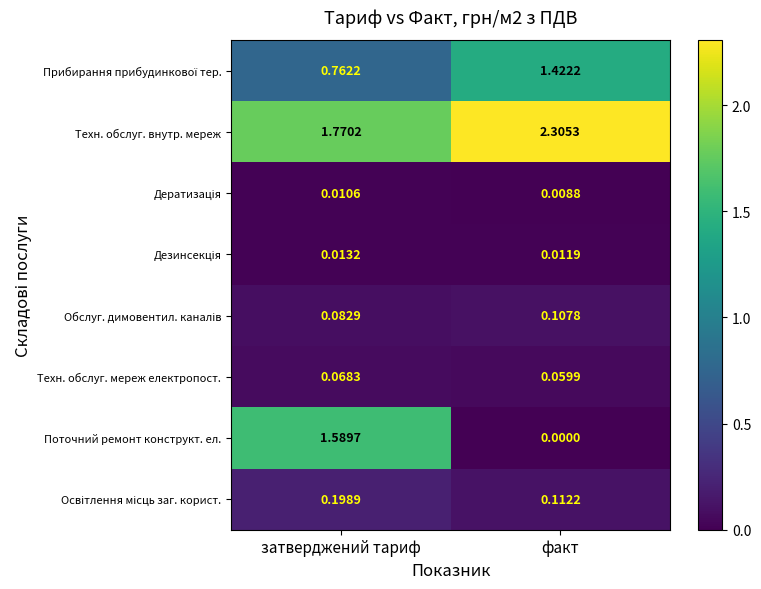

Which category has the lowest value across all series?

факт